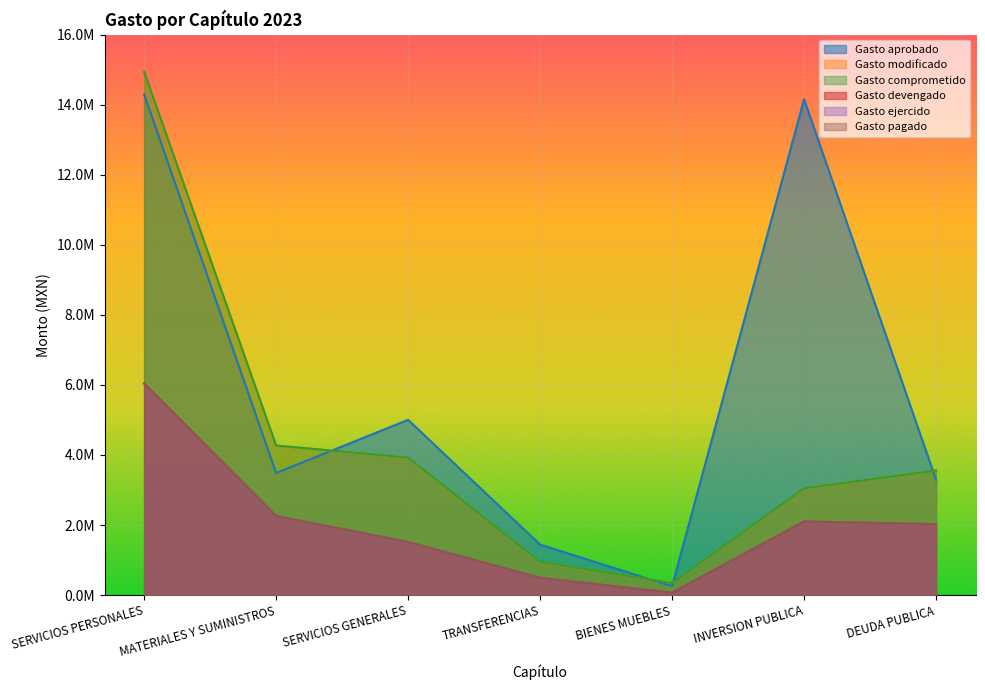

What is the average value of the Gasto devengado series?

2070467.2